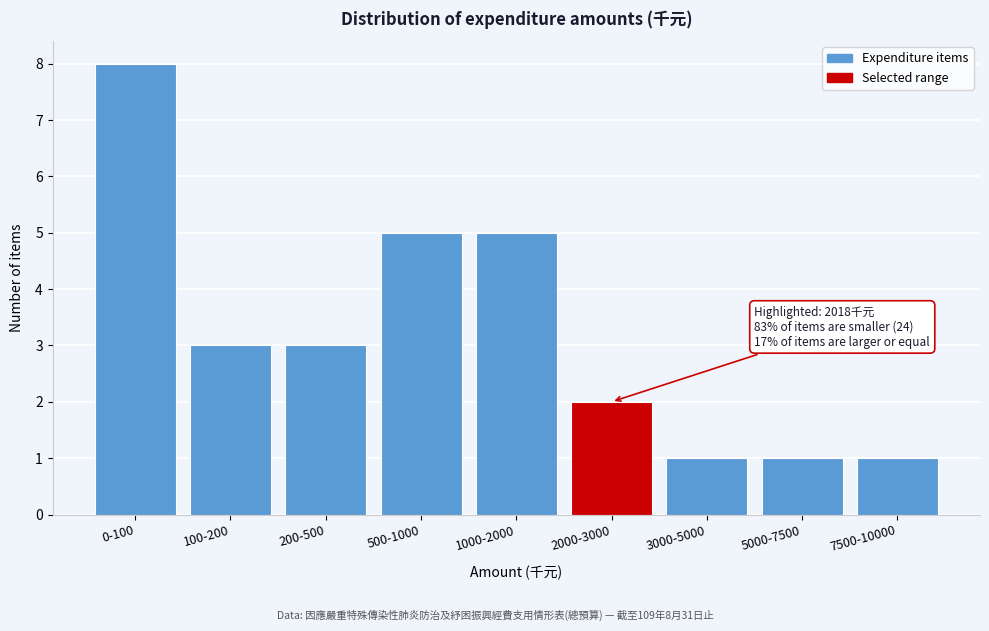

Reading left to right, what are all the values shown in this chart?

8	3	3	5	5	2	1	1	1